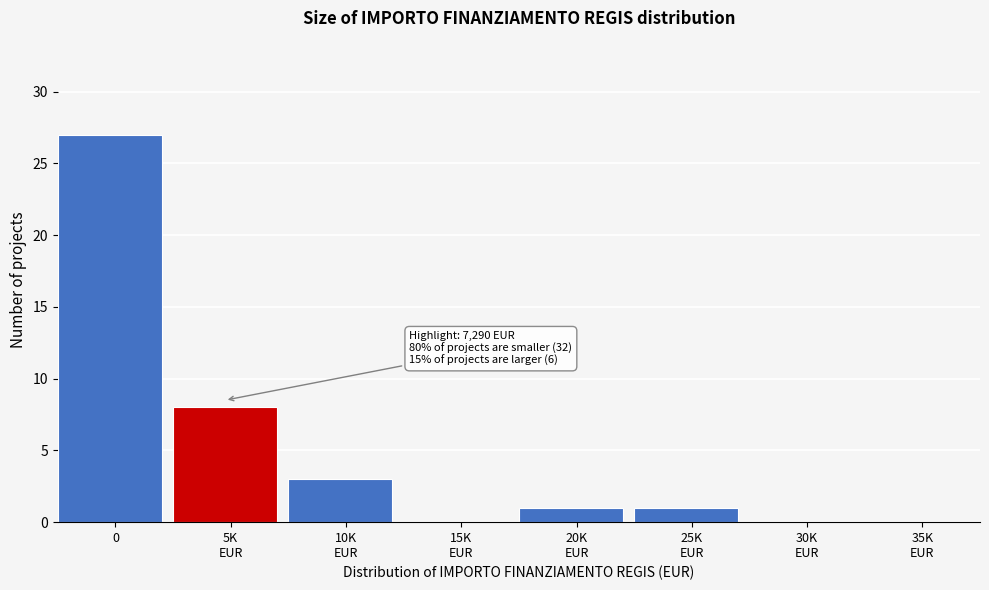

What is the greatest value displayed?

27